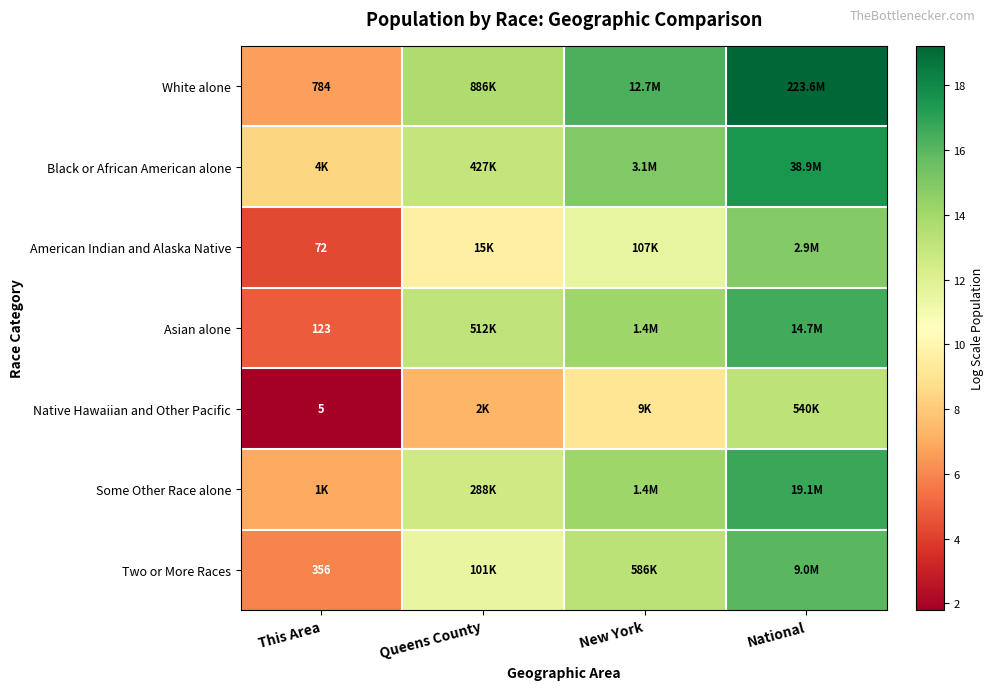

Is it true that American Indian and Alaska Native equals 4.3 at This Area?

True